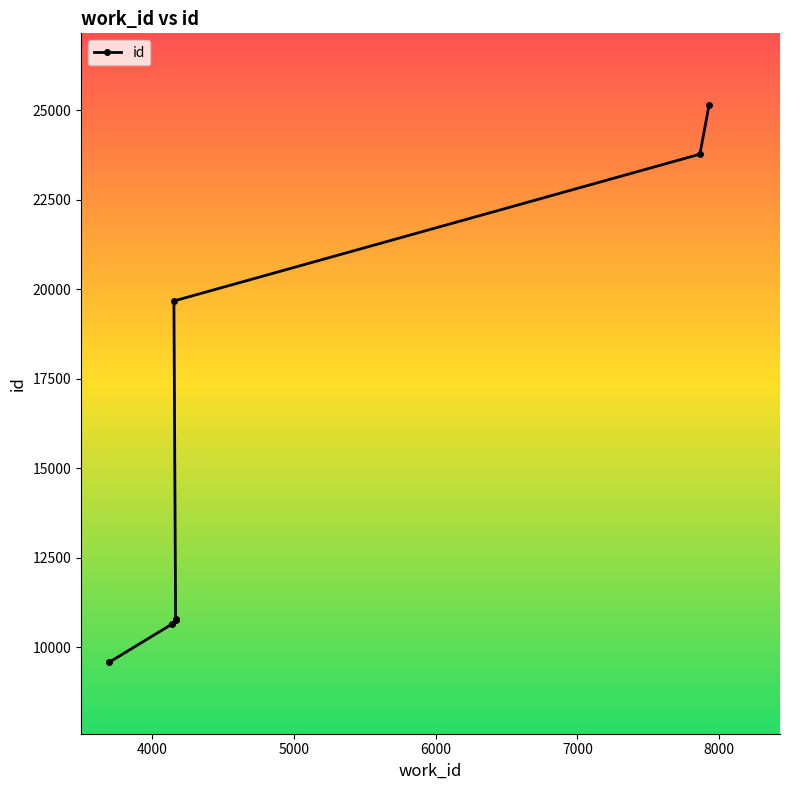

What is the minimum value shown in the chart?

9585